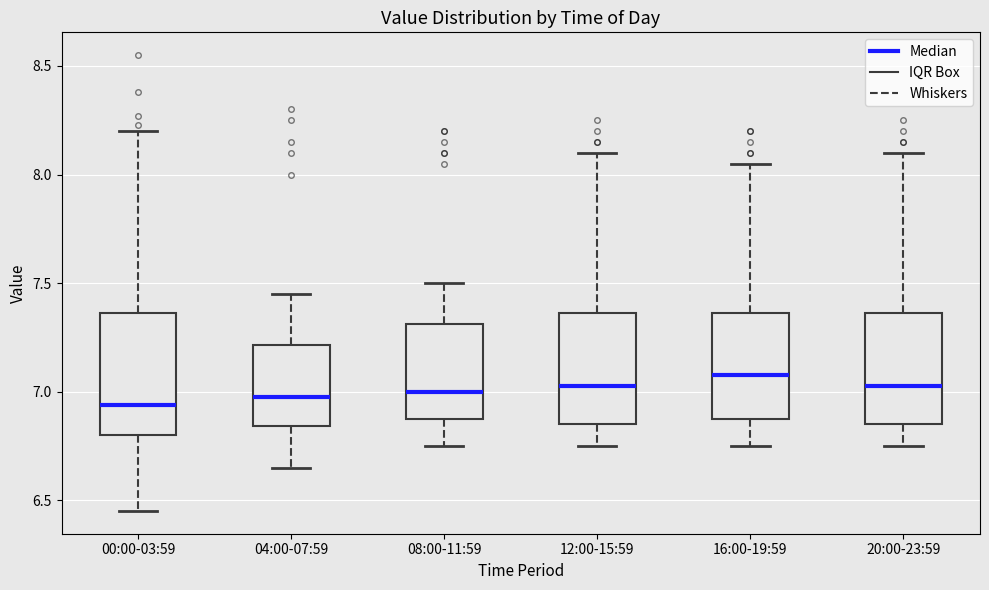

Reading left to right, read every box against the y-axis: the position of its median line, the range the box covers, and the ends of its whiskers. The values are not printed on the chart, so give them approximately, as read against the axis.

00:00-03:59: median 6.95, box 6.80 to 7.35, whiskers 6.45 to 8.20
04:00-07:59: median 7.00, box 6.85 to 7.20, whiskers 6.65 to 7.45
08:00-11:59: median 7.00, box 6.85 to 7.30, whiskers 6.75 to 7.50
12:00-15:59: median 7.05, box 6.85 to 7.35, whiskers 6.75 to 8.10
16:00-19:59: median 7.10, box 6.85 to 7.35, whiskers 6.75 to 8.05
20:00-23:59: median 7.05, box 6.85 to 7.35, whiskers 6.75 to 8.10